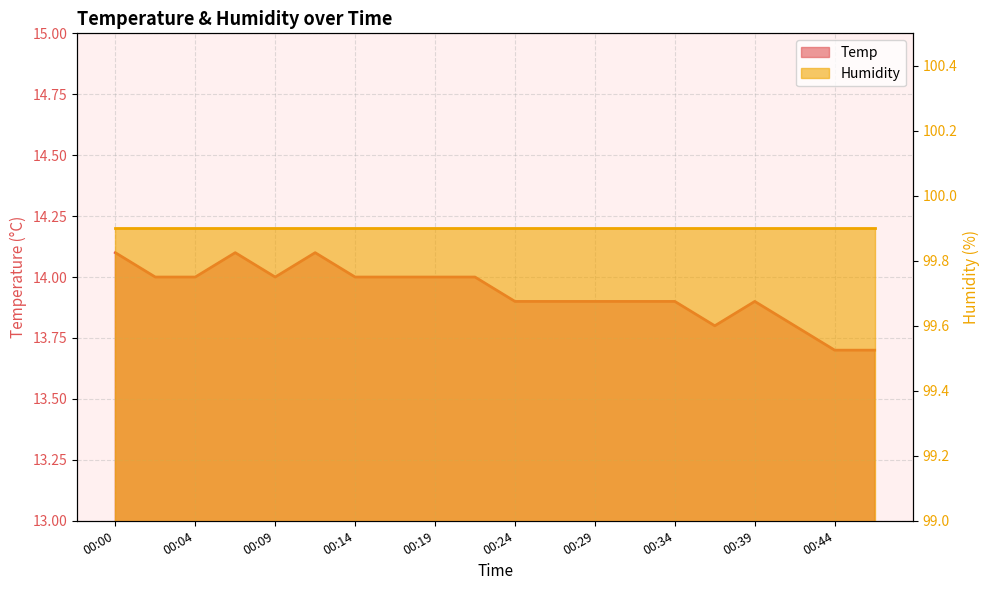

How many values are between 13 and 14?

17